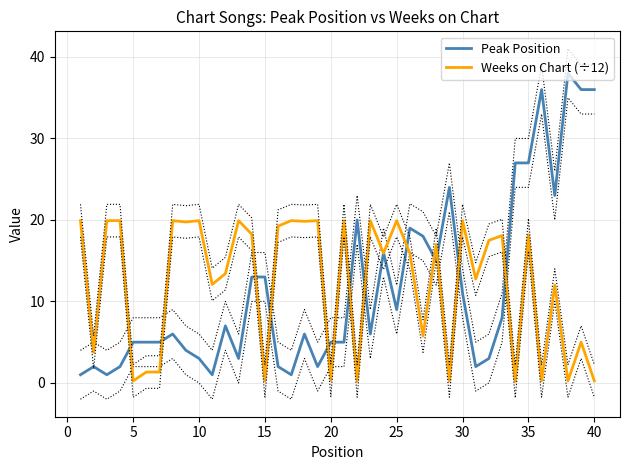

Does the chart display data point markers on the line(s)?

No